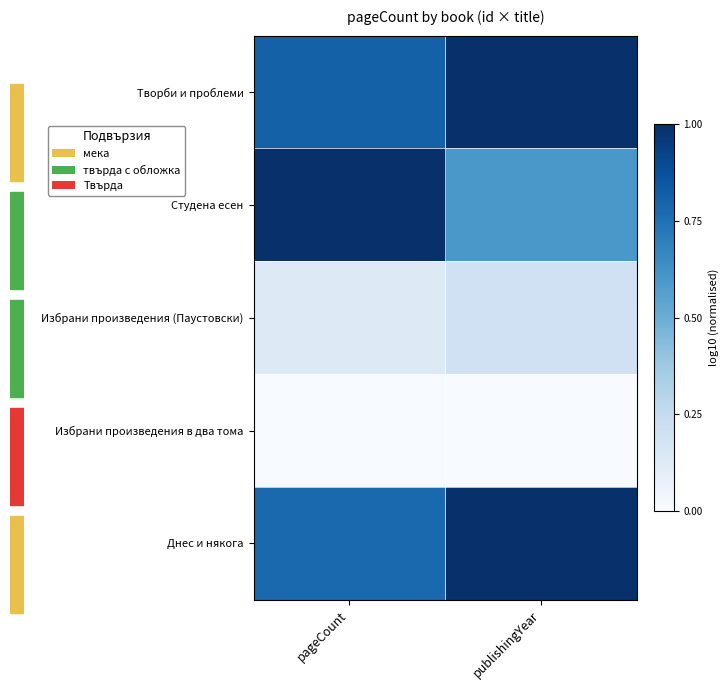

At how many categories does at least one series exceed 0?

2